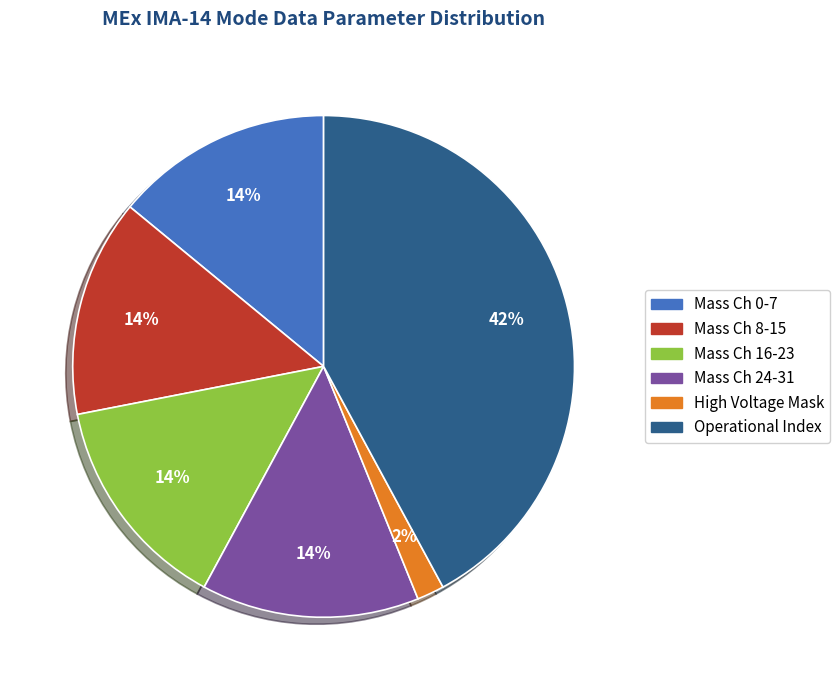

To the nearest percent, what is the difference between the largest and smallest slice percentages?

40%